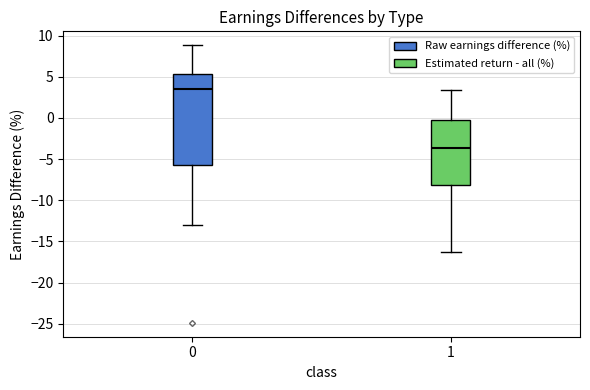

Reading left to right, read every box against the y-axis: the position of its median line, the range the box covers, and the ends of its whiskers. The values are not printed on the chart, so give them approximately, as read against the axis.

0: median 3.5, box -5.5 to 5.5, whiskers -13.0 to 9.0
1: median -3.5, box -8.0 to -0.5, whiskers -16.5 to 3.5